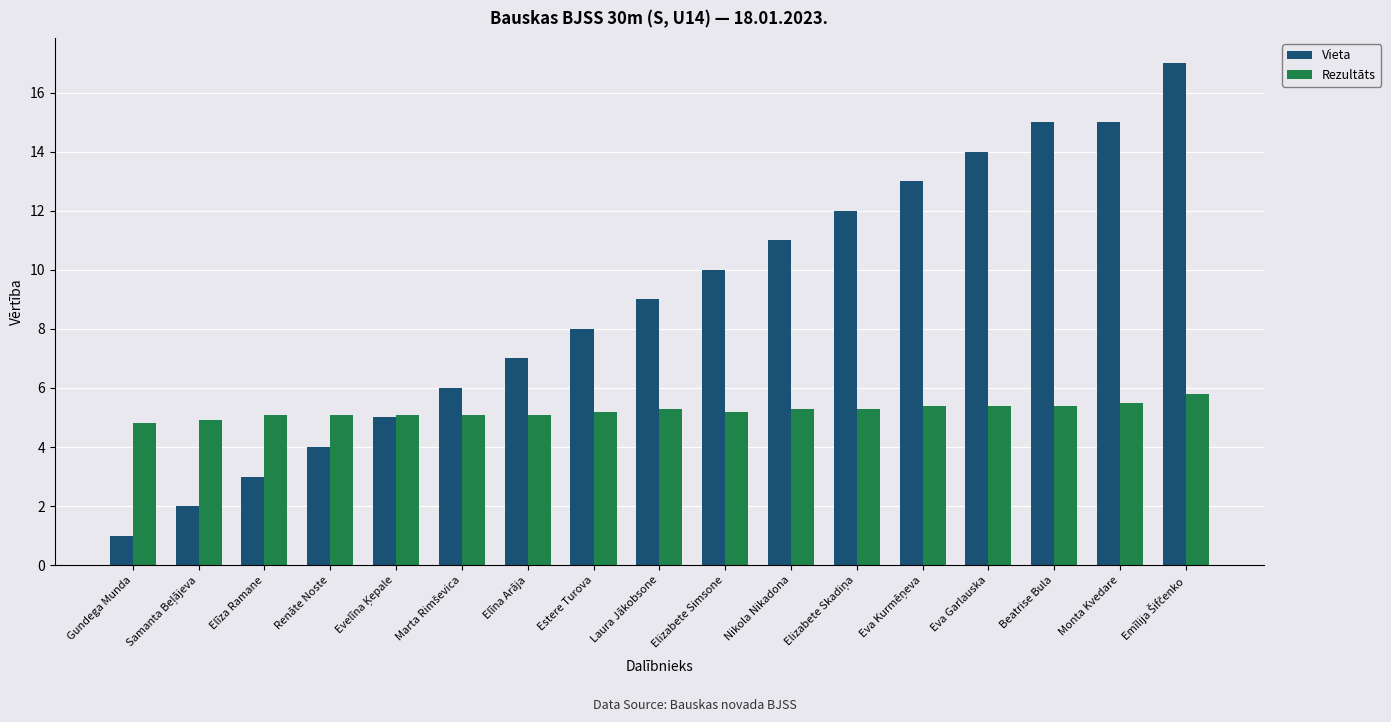

Read the Vieta value at Estere Turova.

8.0